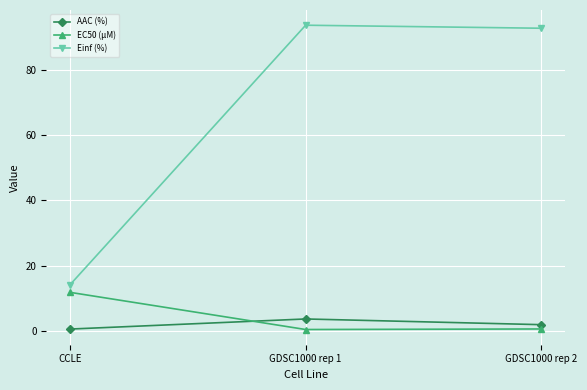

At how many categories does at least one series exceed 52?

2